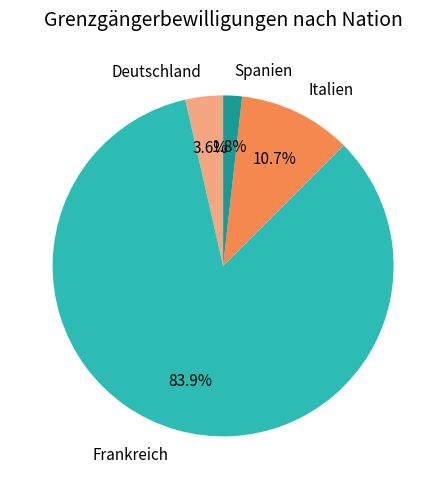

How much of the chart is everything except Deutschland?

96.4%